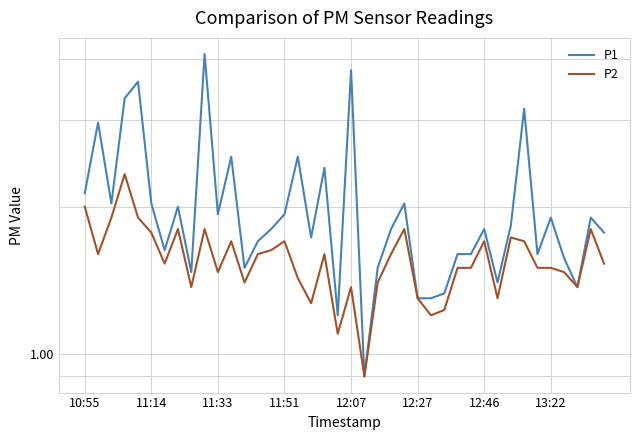

How many data points in P2 are above 1?

39